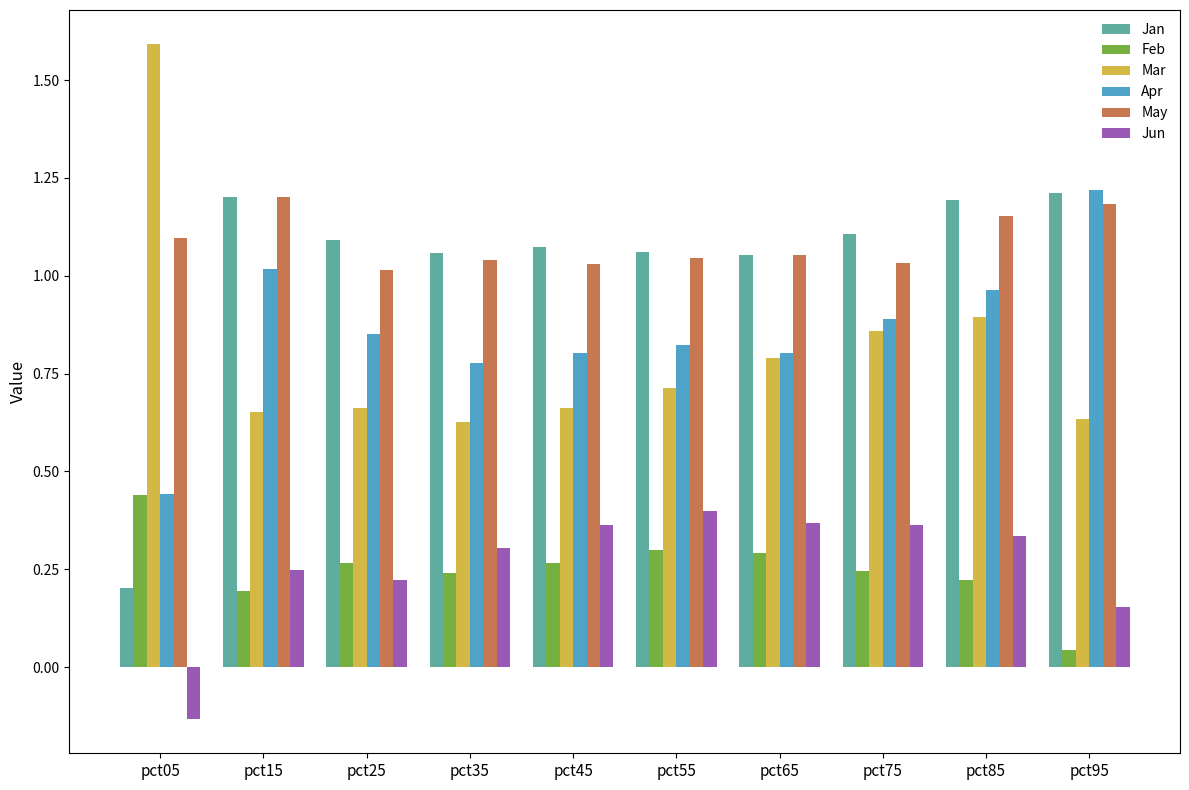

The May series shows 1.0 at pct55. True or false?

True